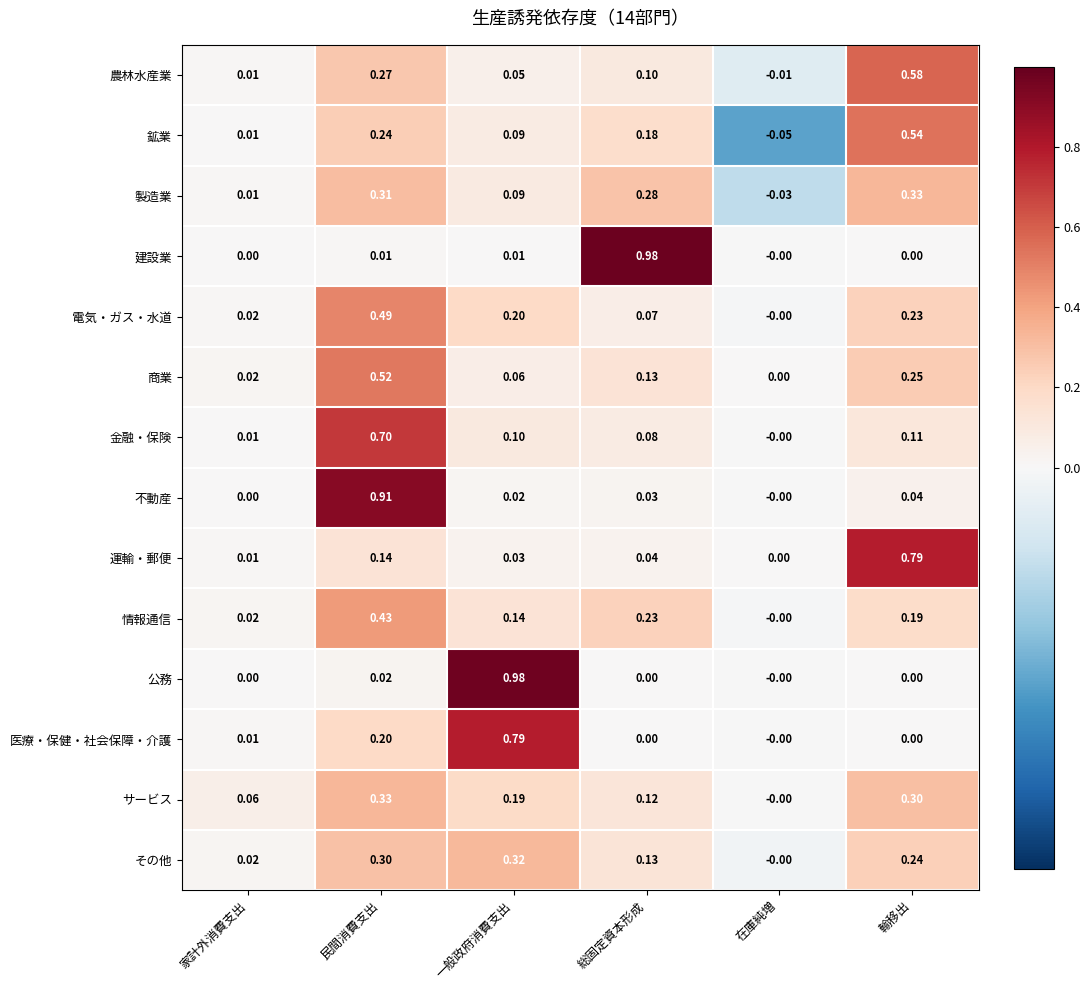

Between 家計外消費支出 and 輸移出, which series saw the biggest shift?

運輸・郵便